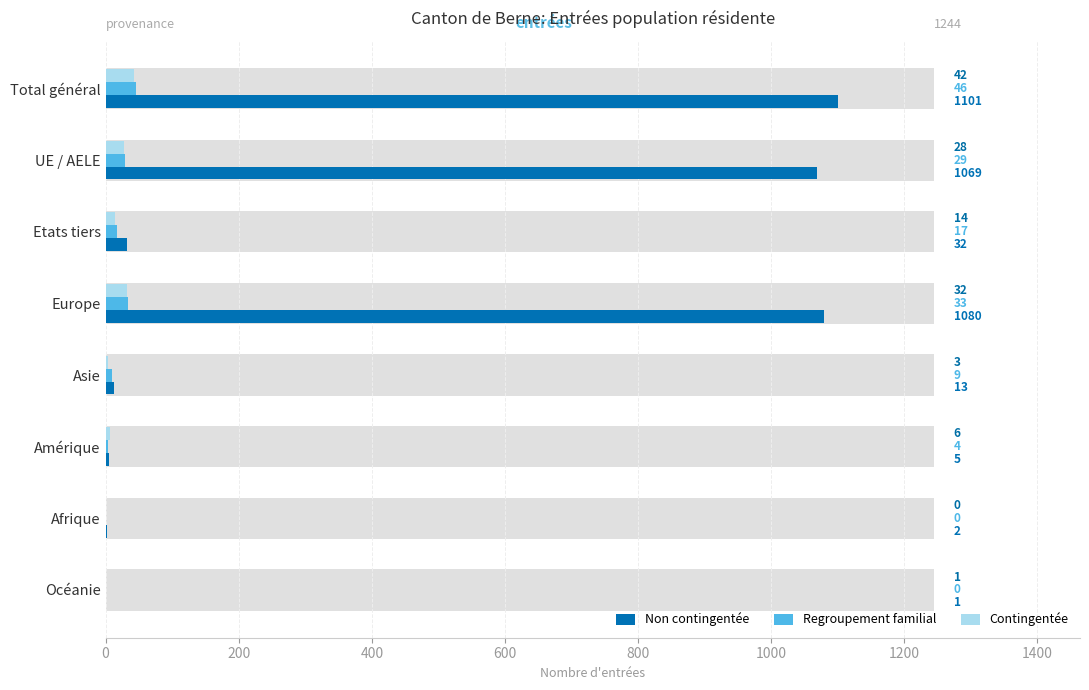

Which series has the largest range (max minus min)?

Non contingentée